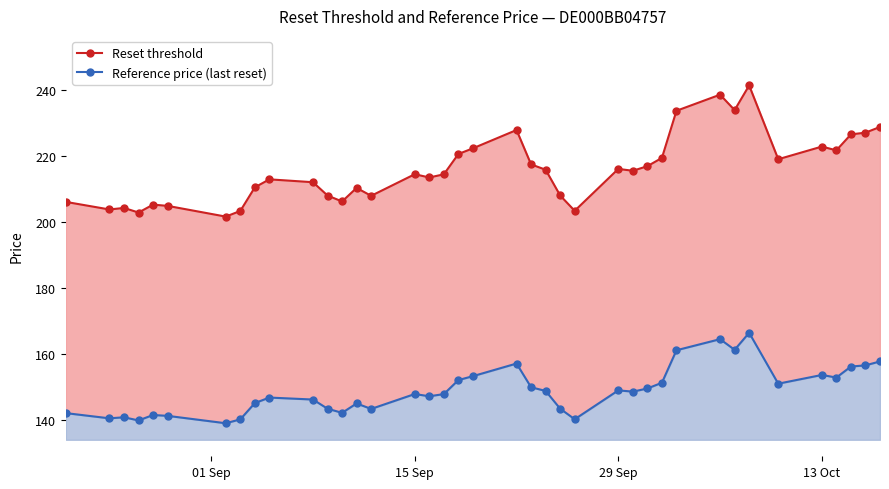

What is the minimum value for Reset threshold?

201.6